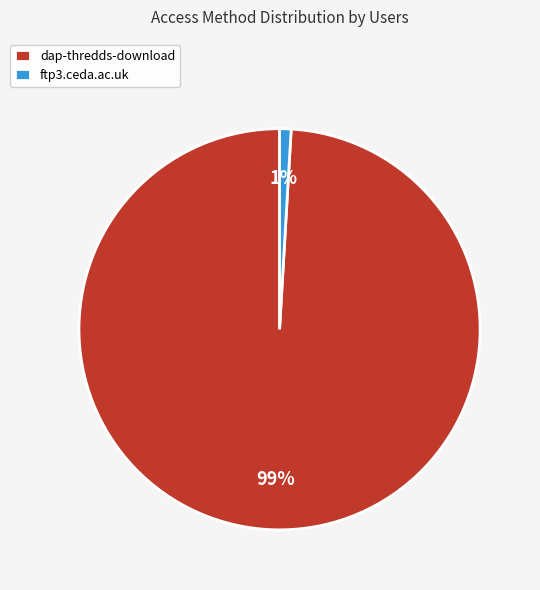

Do ftp3.ceda.ac.uk and dap-thredds-download together represent more than half of the pie?

Yes